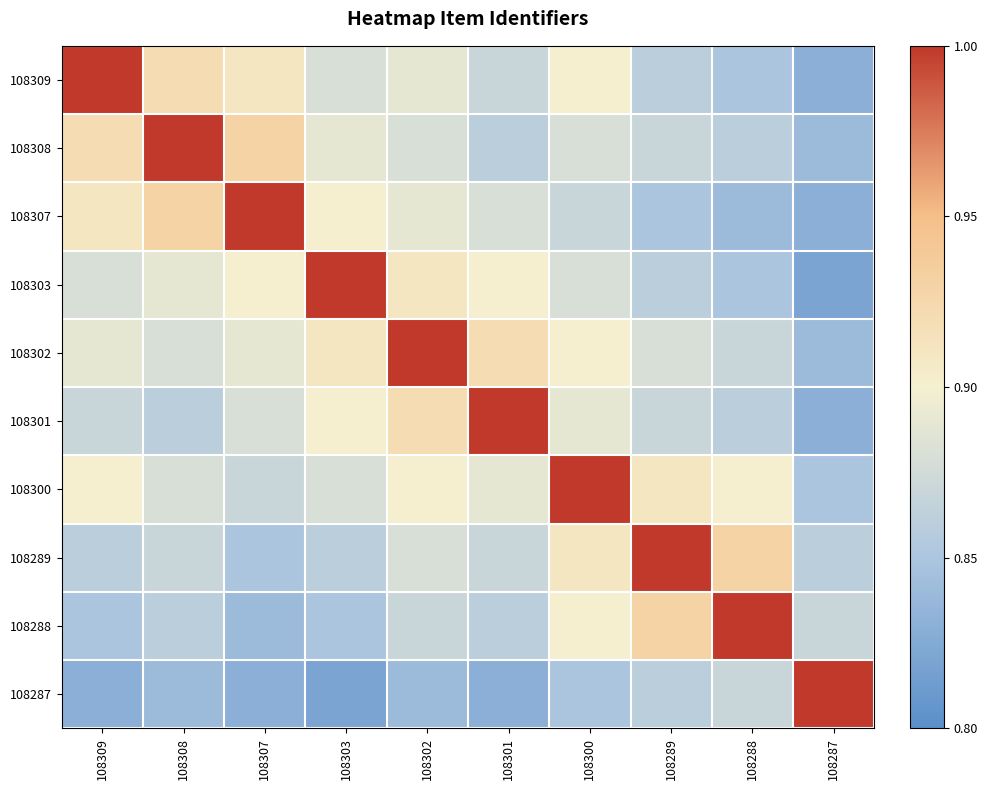

Reading left to right, what are all the values shown in this chart?

108309: 108309=1.0	108308=0.9	108307=0.9	108303=0.9	108302=0.9	108301=0.9	108300=0.9	108289=0.9	108288=0.8	108287=0.8
108308: 108309=0.9	108308=1.0	108307=0.9	108303=0.9	108302=0.9	108301=0.9	108300=0.9	108289=0.9	108288=0.9	108287=0.8
108307: 108309=0.9	108308=0.9	108307=1.0	108303=0.9	108302=0.9	108301=0.9	108300=0.9	108289=0.8	108288=0.8	108287=0.8
108303: 108309=0.9	108308=0.9	108307=0.9	108303=1.0	108302=0.9	108301=0.9	108300=0.9	108289=0.9	108288=0.8	108287=0.8
108302: 108309=0.9	108308=0.9	108307=0.9	108303=0.9	108302=1.0	108301=0.9	108300=0.9	108289=0.9	108288=0.9	108287=0.8
108301: 108309=0.9	108308=0.9	108307=0.9	108303=0.9	108302=0.9	108301=1.0	108300=0.9	108289=0.9	108288=0.9	108287=0.8
108300: 108309=0.9	108308=0.9	108307=0.9	108303=0.9	108302=0.9	108301=0.9	108300=1.0	108289=0.9	108288=0.9	108287=0.8
108289: 108309=0.9	108308=0.9	108307=0.8	108303=0.9	108302=0.9	108301=0.9	108300=0.9	108289=1.0	108288=0.9	108287=0.9
108288: 108309=0.8	108308=0.9	108307=0.8	108303=0.8	108302=0.9	108301=0.9	108300=0.9	108289=0.9	108288=1.0	108287=0.9
108287: 108309=0.8	108308=0.8	108307=0.8	108303=0.8	108302=0.8	108301=0.8	108300=0.8	108289=0.9	108288=0.9	108287=1.0